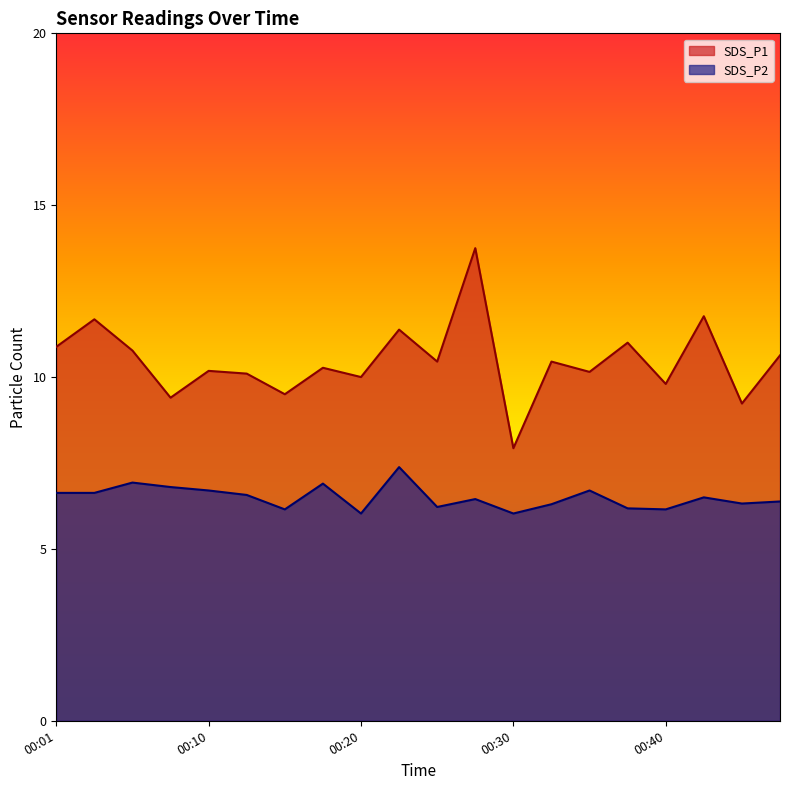

True or false: SDS_P1 and SDS_P2 cross at least once.

False